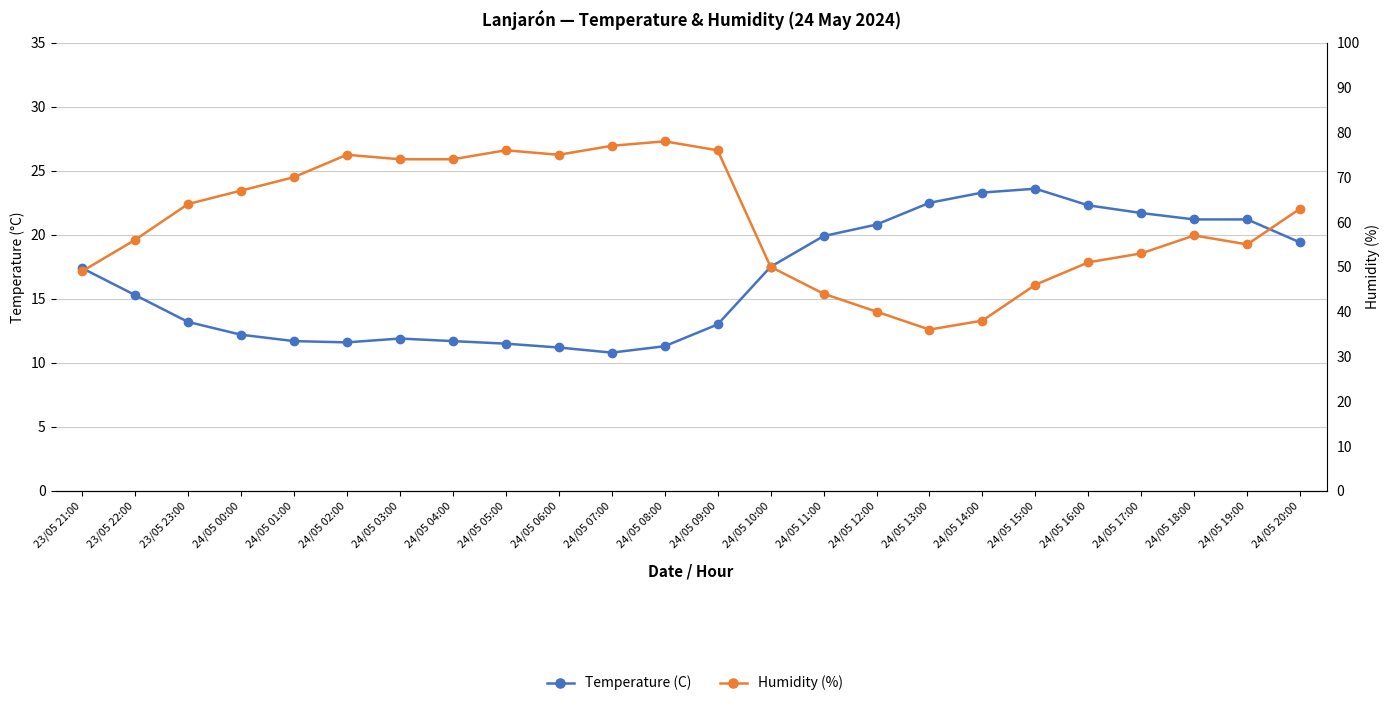

List the series in order of their overall mean, highest first.

Humidity (%), Temperature (C)